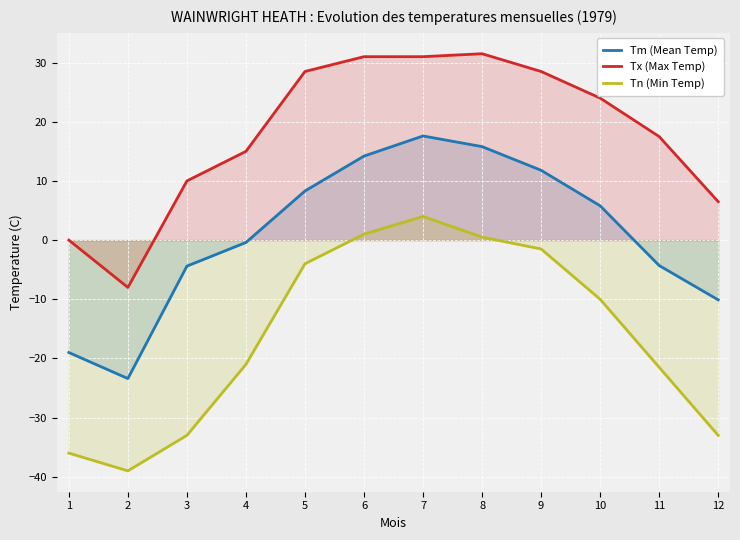

What is the total value across all series at 12?

-36.6